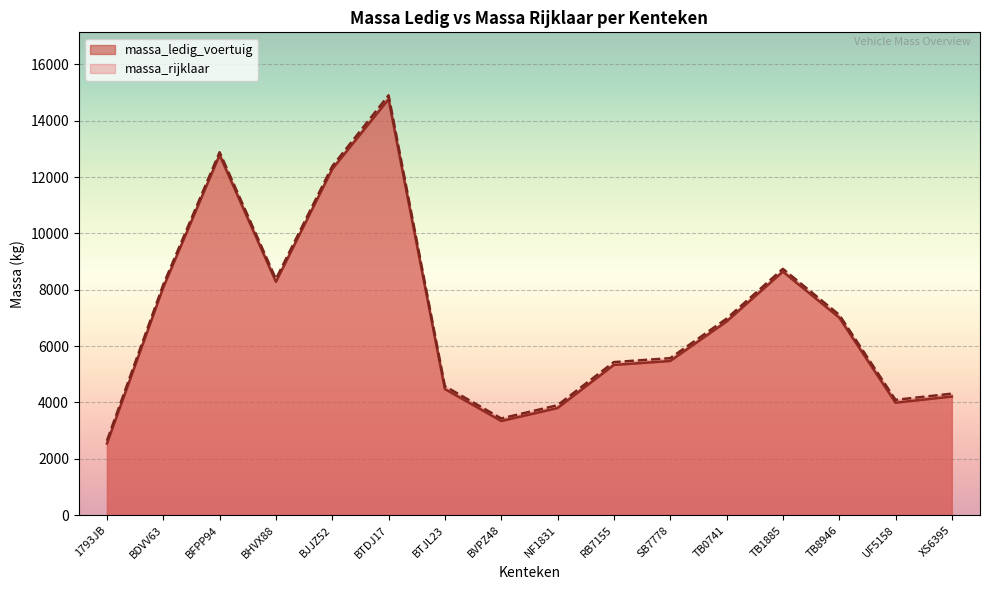

Which category has the lowest value in the massa_rijklaar series?

1793JB